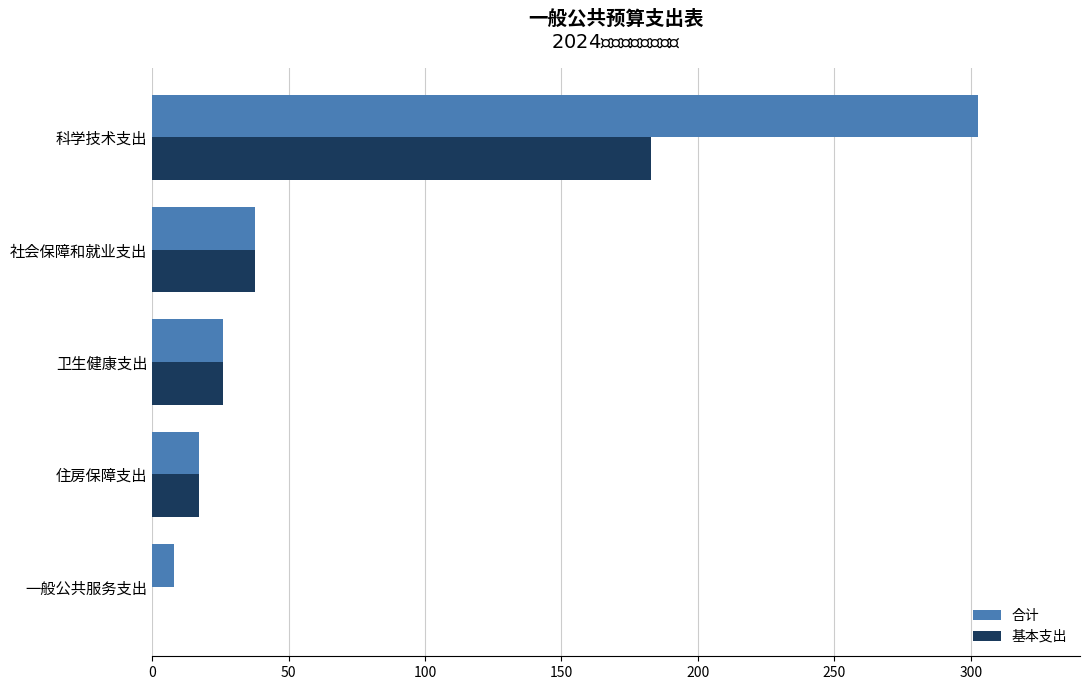

What are all the series names shown in the legend?

合计, 基本支出